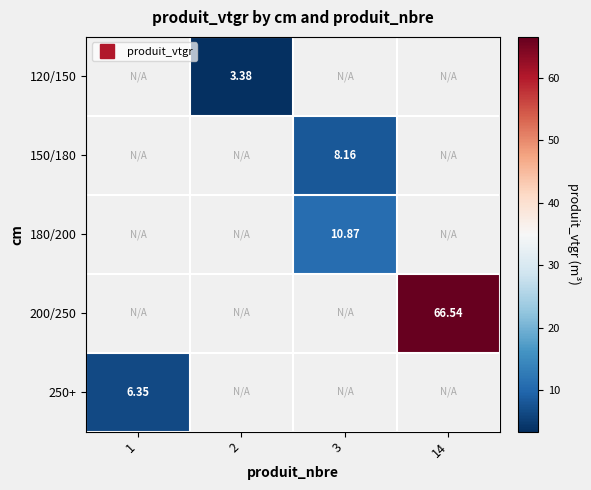

What is the smallest value displayed?

3.4